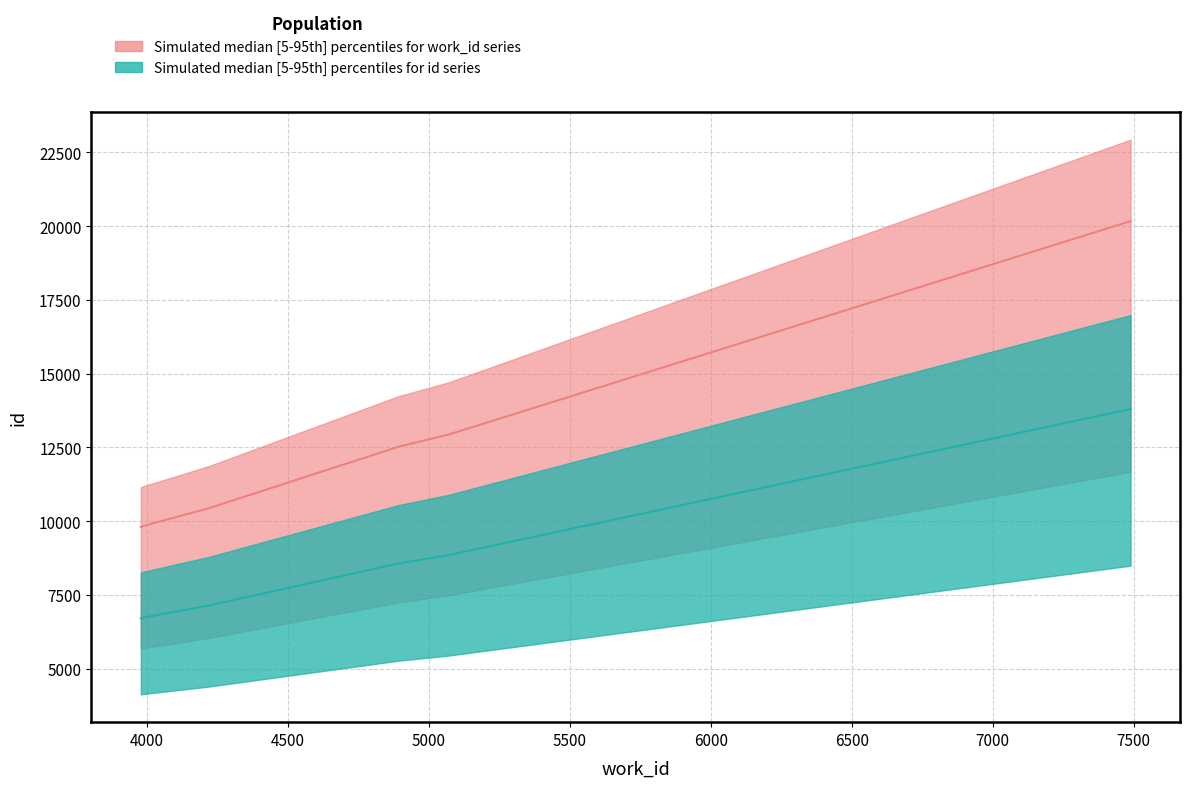

Reading left to right, transcribe all the data shown in this chart.

work_id: 3978=9805.9	3986=9838.2	4219=10438.6	4892=12522.9	5070=12936.1	7489=20170.4
id: 3978=6709.3	3986=6731.4	4219=7142.2	4892=8568.3	5070=8851.1	7489=13800.8